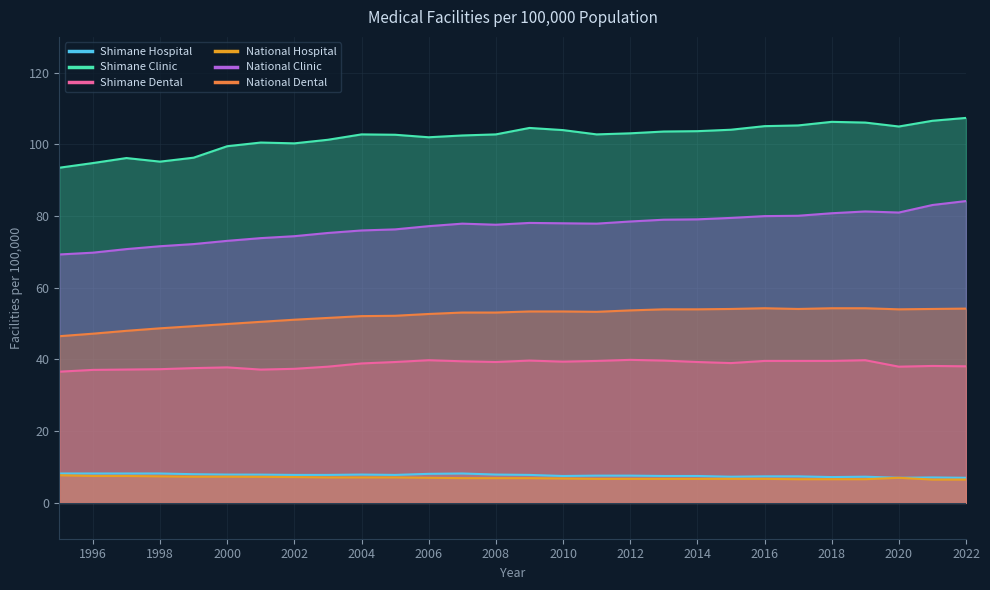

How many interior local valleys does the Shimane Clinic series have?

5